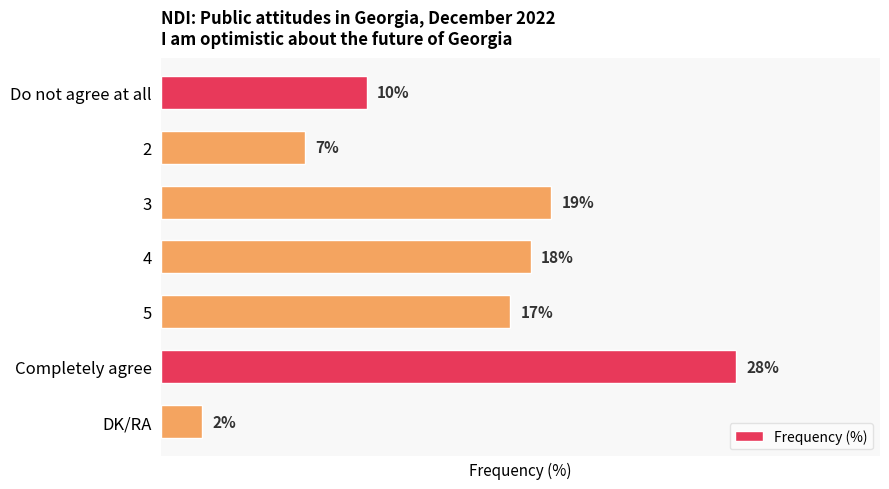

Which label corresponds to the smallest value in the chart?

DK/RA